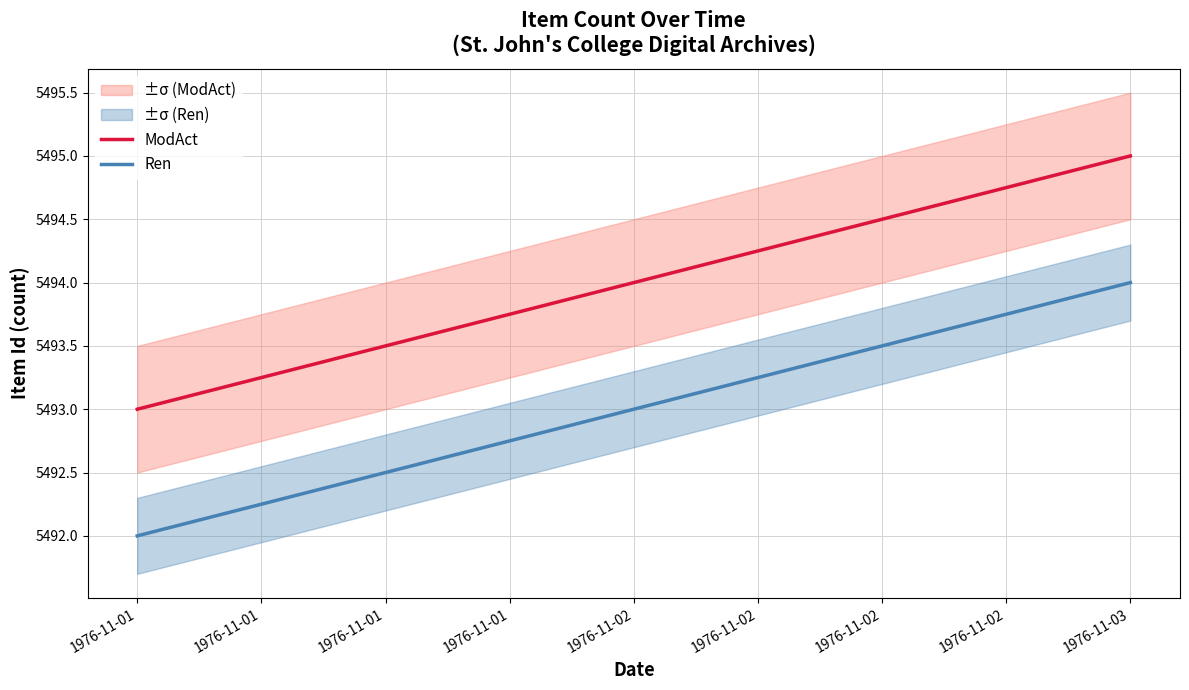

The Ren series shows 5493 at 1976-11-02. True or false?

True